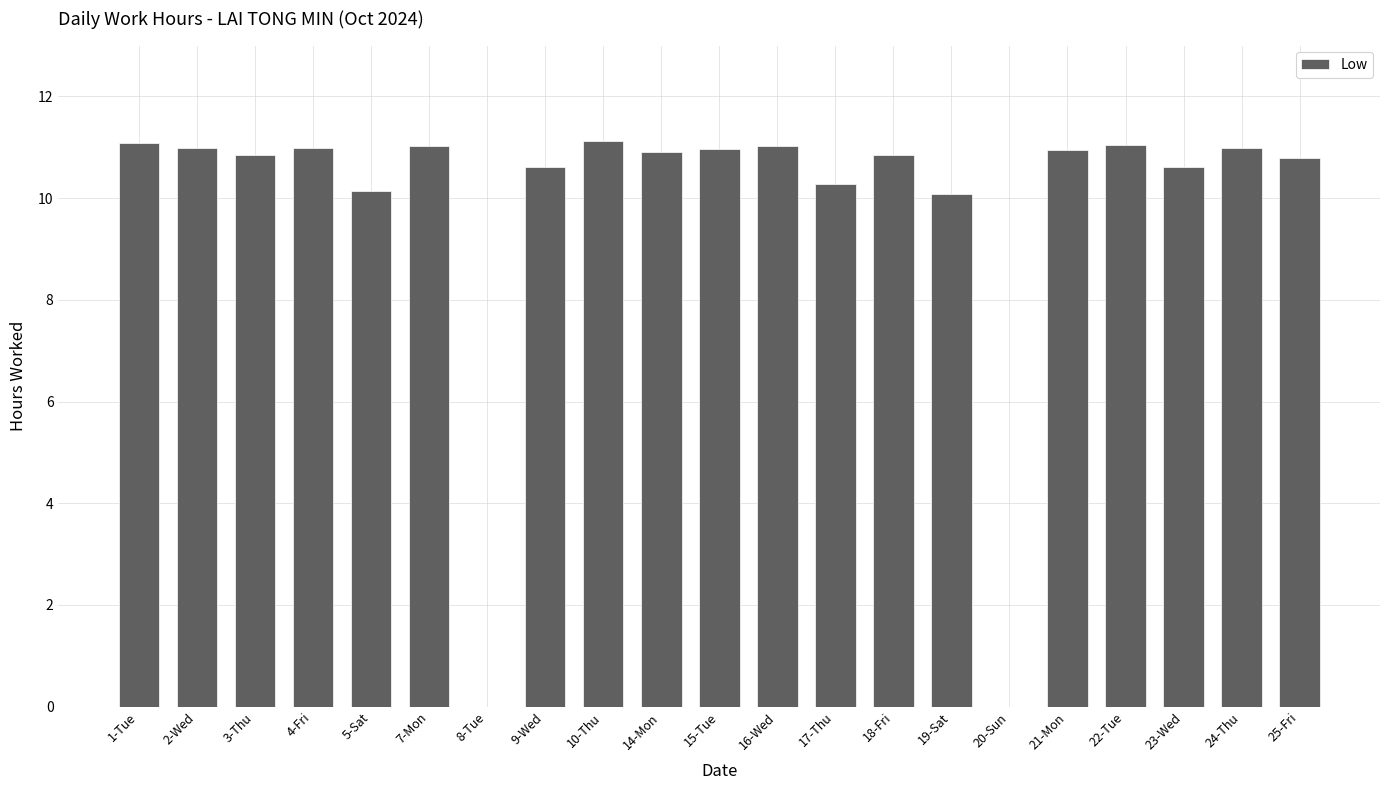

What is the maximum value shown in the chart?

11.1